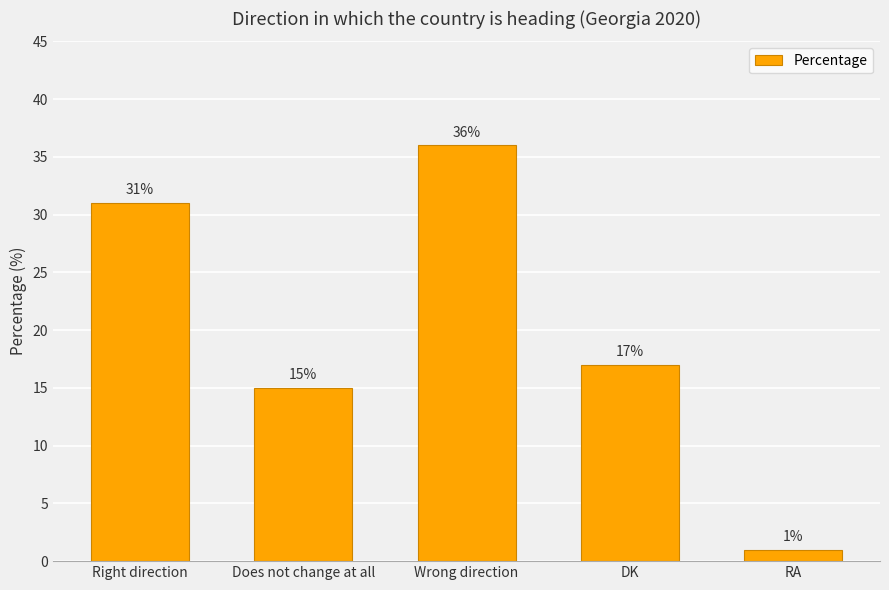

Rank the categories by value from highest to lowest.

Wrong direction, Right direction, DK, Does not change at all, RA